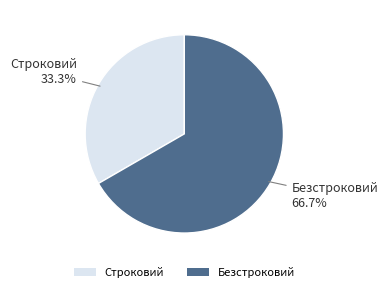

Combined, what portion of the pie is Строковий and Безстроковий?

100.0%